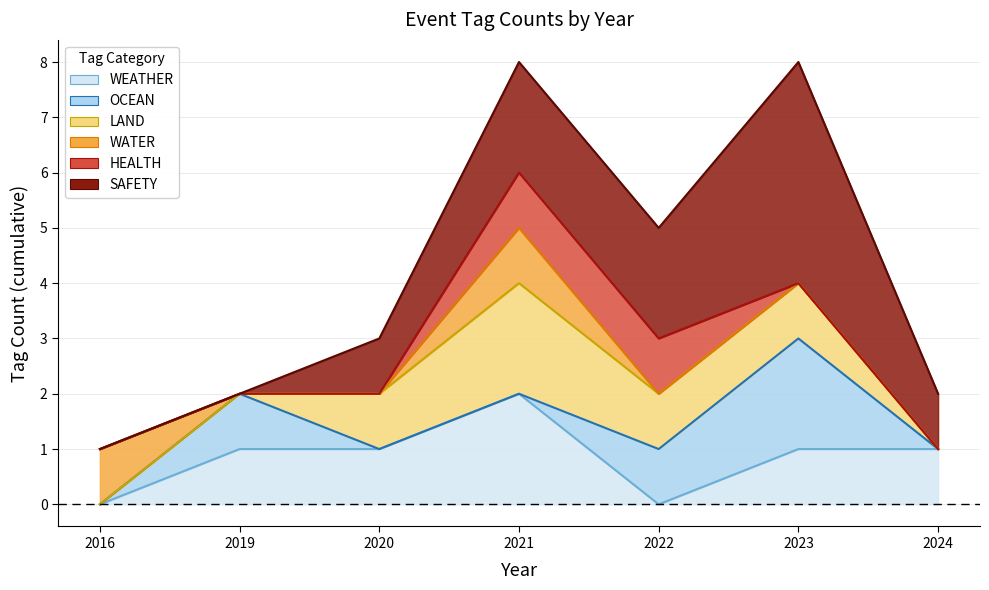

Reading right to left, what are all the values shown in this chart?

WEATHER: 2024=1	2023=1	2022=0	2021=2	2020=1	2019=1	2016=0
OCEAN: 2024=0	2023=2	2022=1	2021=0	2020=0	2019=1	2016=0
LAND: 2024=0	2023=1	2022=1	2021=2	2020=1	2019=0	2016=0
WATER: 2024=0	2023=0	2022=0	2021=1	2020=0	2019=0	2016=1
HEALTH: 2024=0	2023=0	2022=1	2021=1	2020=0	2019=0	2016=0
SAFETY: 2024=1	2023=4	2022=2	2021=2	2020=1	2019=0	2016=0